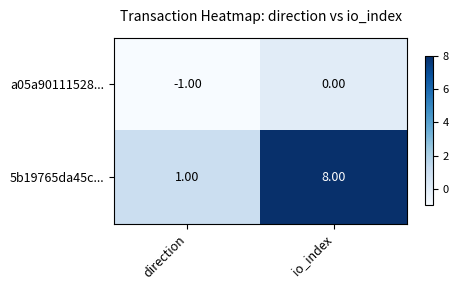

What is the spread (max minus min) of values at direction?

2